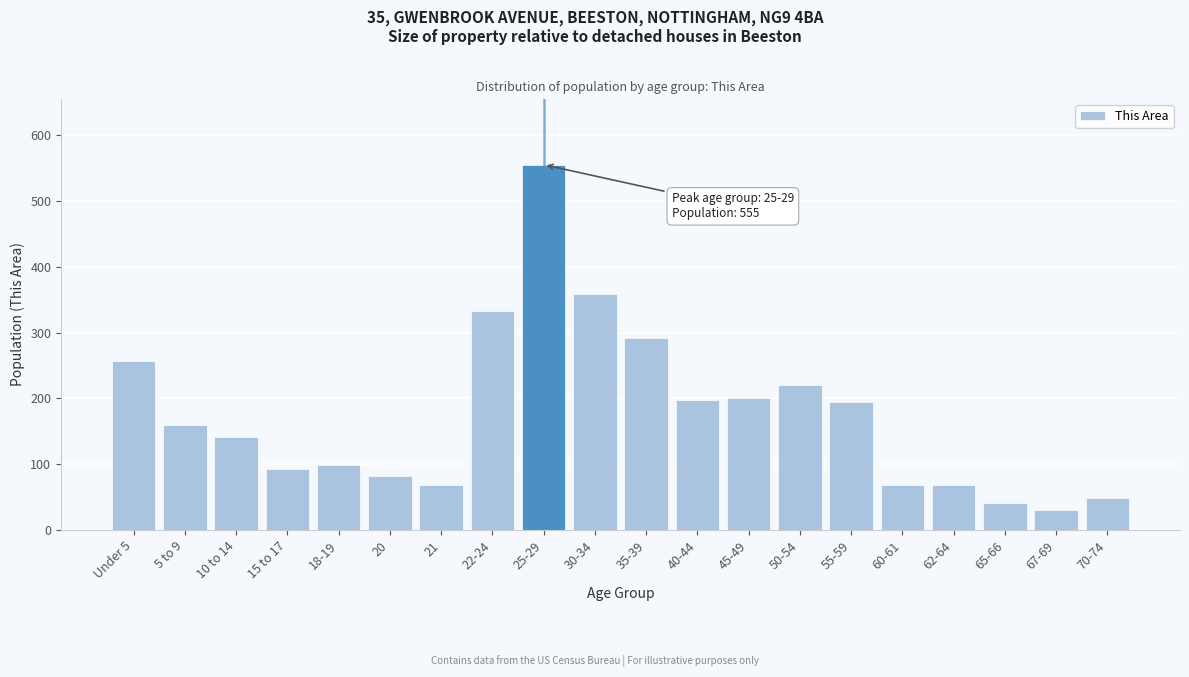

Is it true that the value at 45-49 is 201?

True